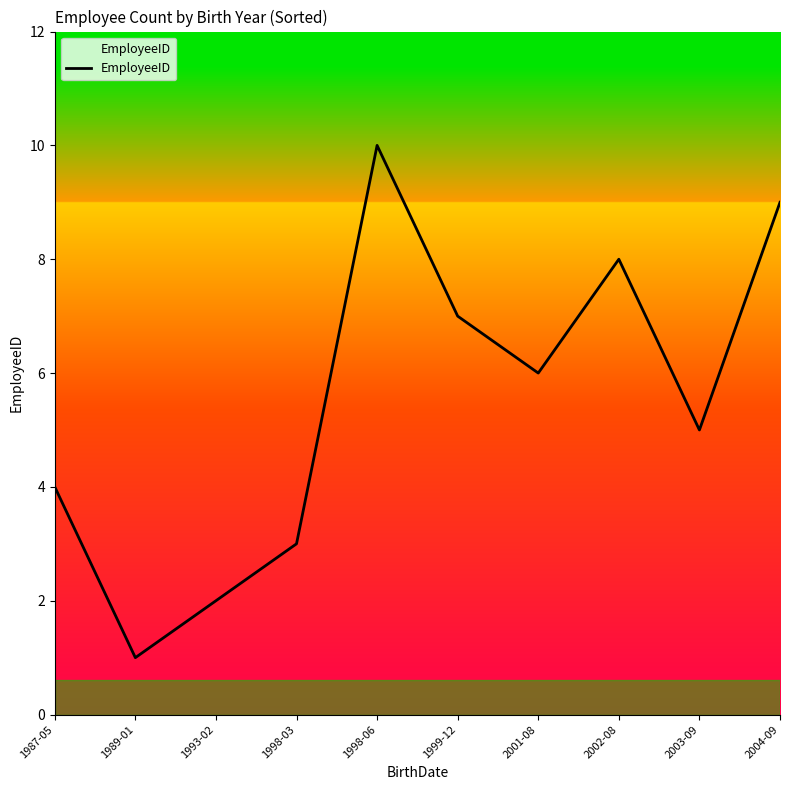

Which label corresponds to the largest value in the chart?

1998-06